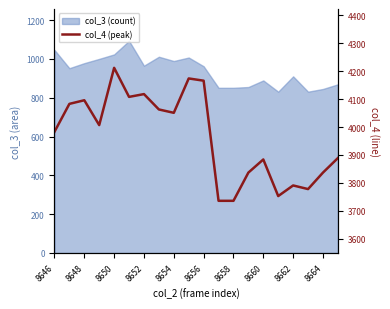

What is the difference between the second highest and minimum values?

438